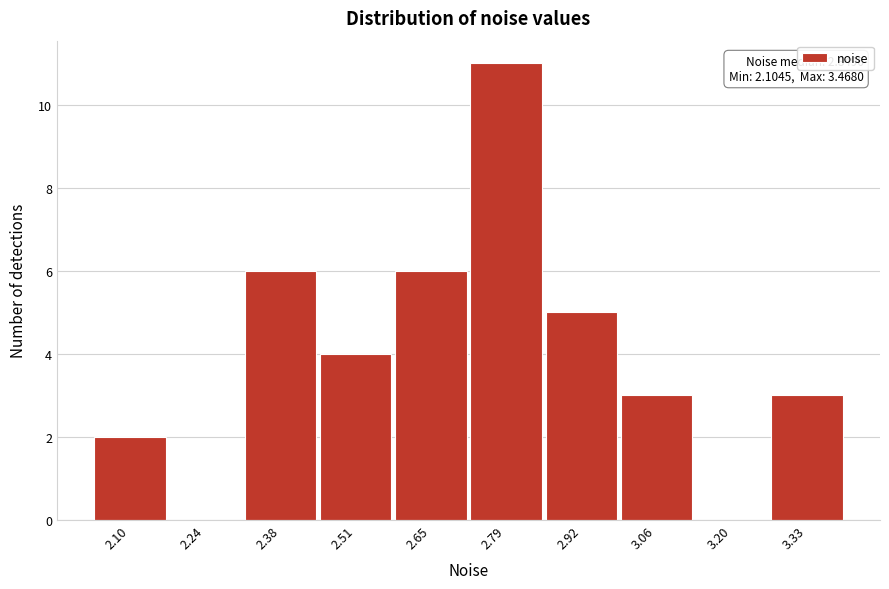

Reading left to right, extract all data points from this chart.

2.10=2	2.24=0	2.38=6	2.51=4	2.65=6	2.79=11	2.92=5	3.06=3	3.20=0	3.33=3